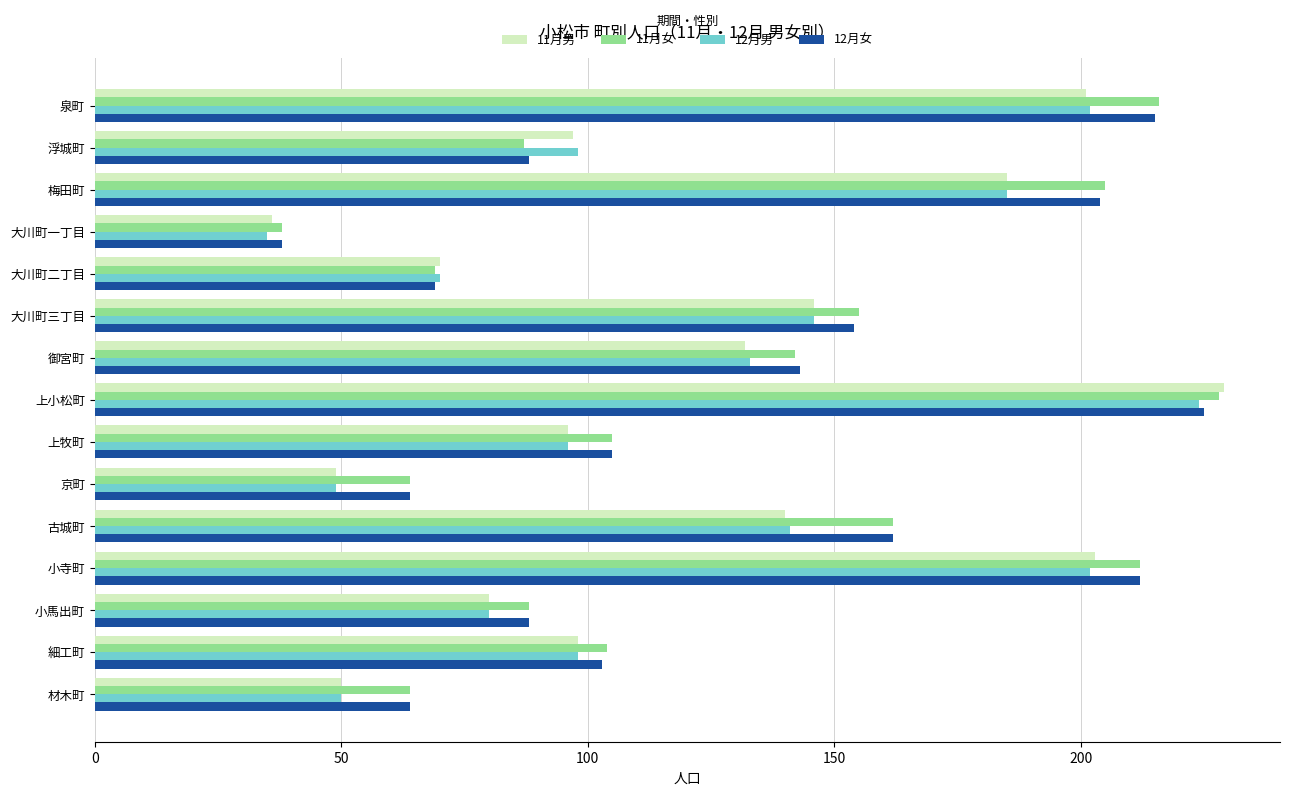

Which series changed the most between 御宮町 and 細工町?

12月女